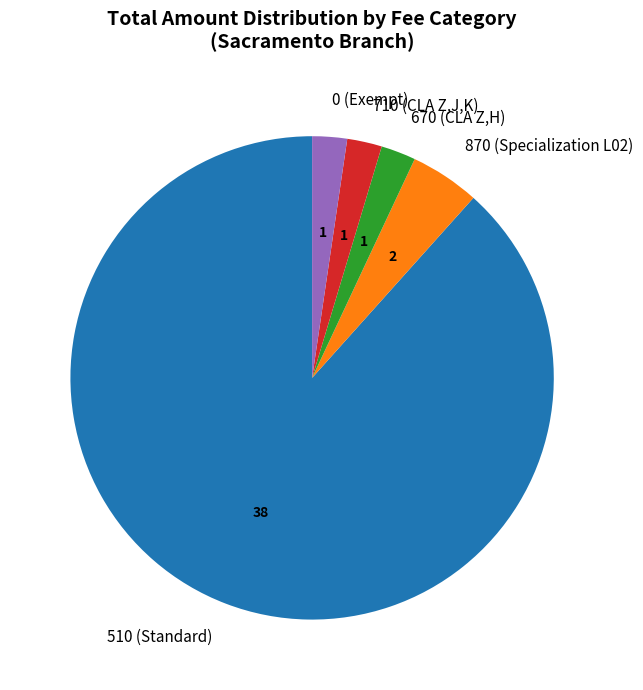

True or false: 670 (CLA Z,H) accounts for 2% of the total.

True